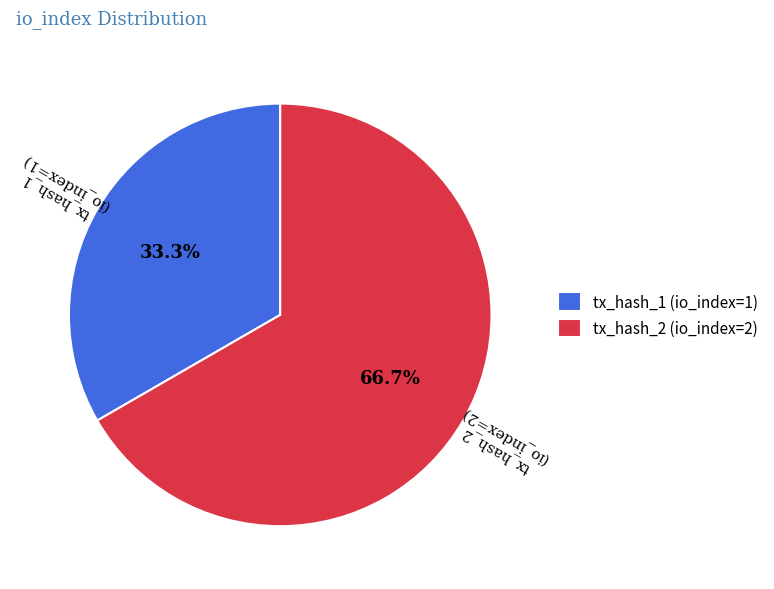

What percentage is the tx_hash_1 (io_index=1) slice, to the nearest percent?

33%